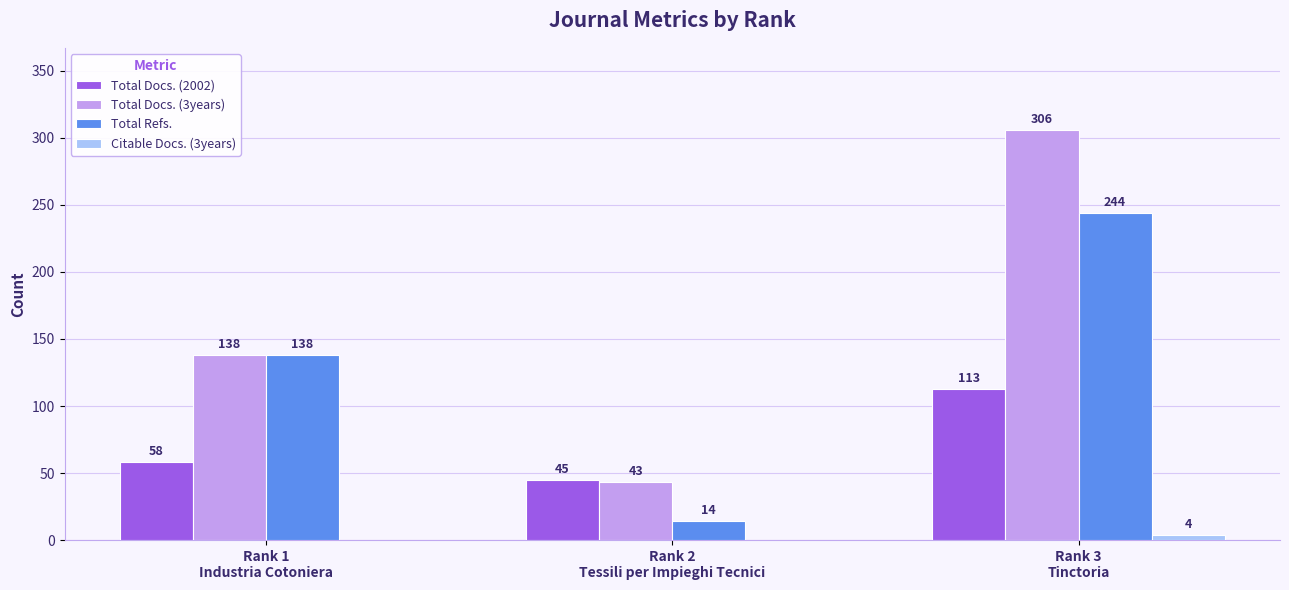

What is the greatest value displayed?

306